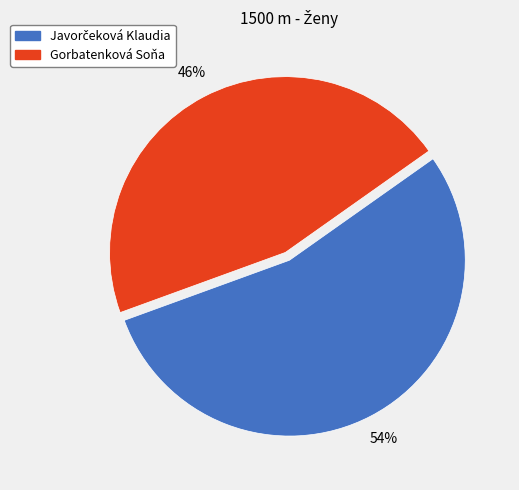

Which category has the smallest portion of the pie?

Gorbatenková Soňa